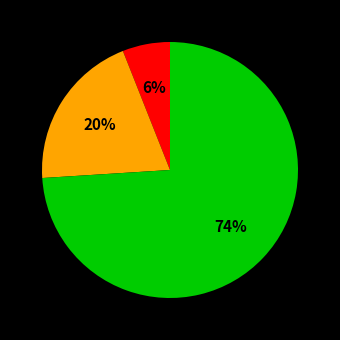

Is there a majority slice in this chart?

Yes